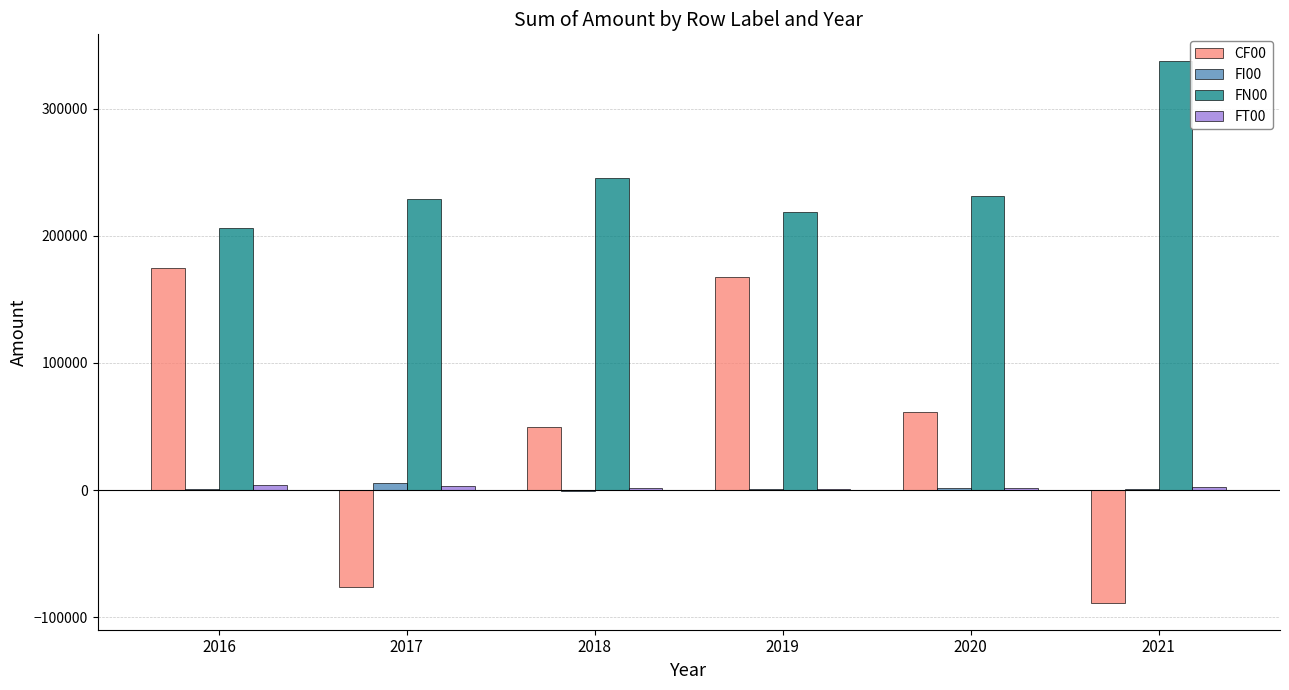

The value of CF00 at 2018 is 81481.0. True or false?

False